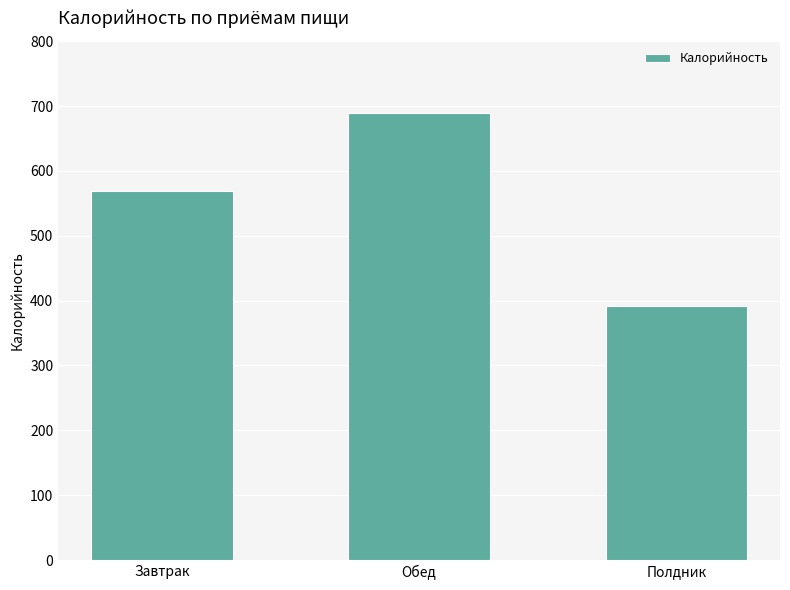

What is the difference between the maximum and second lowest values?

120.6